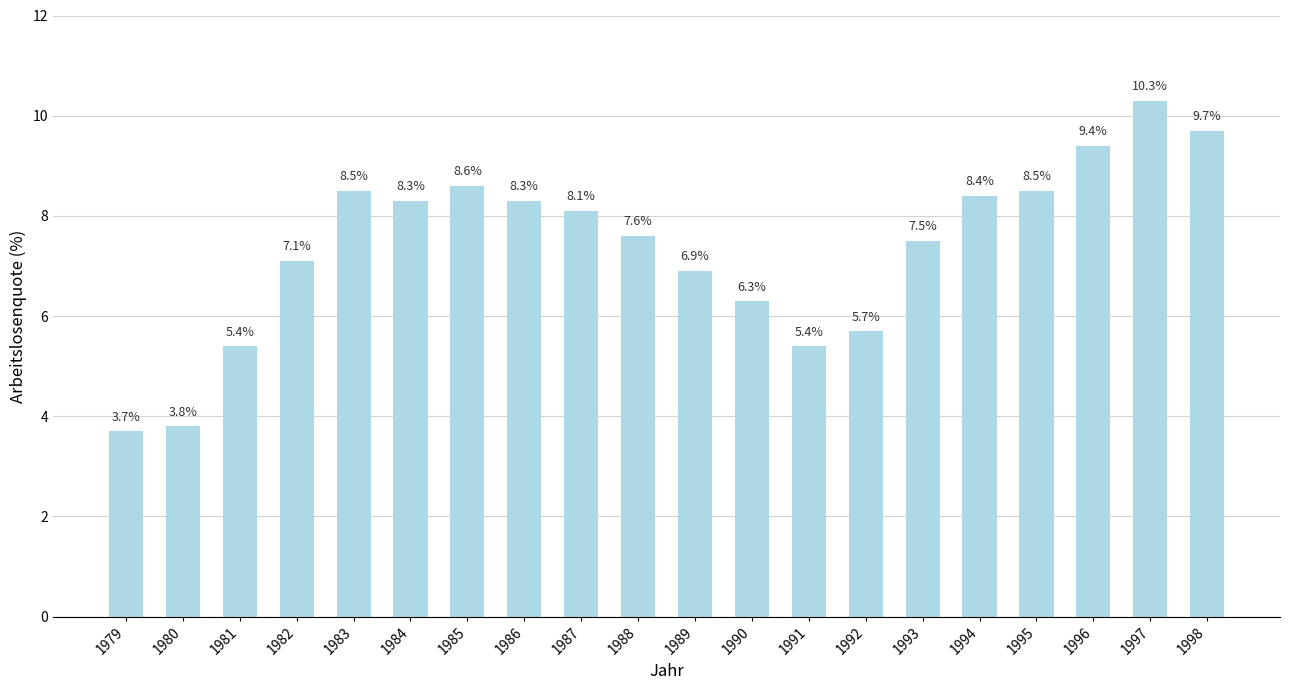

At which category does the chart reach its peak across all series?

1997